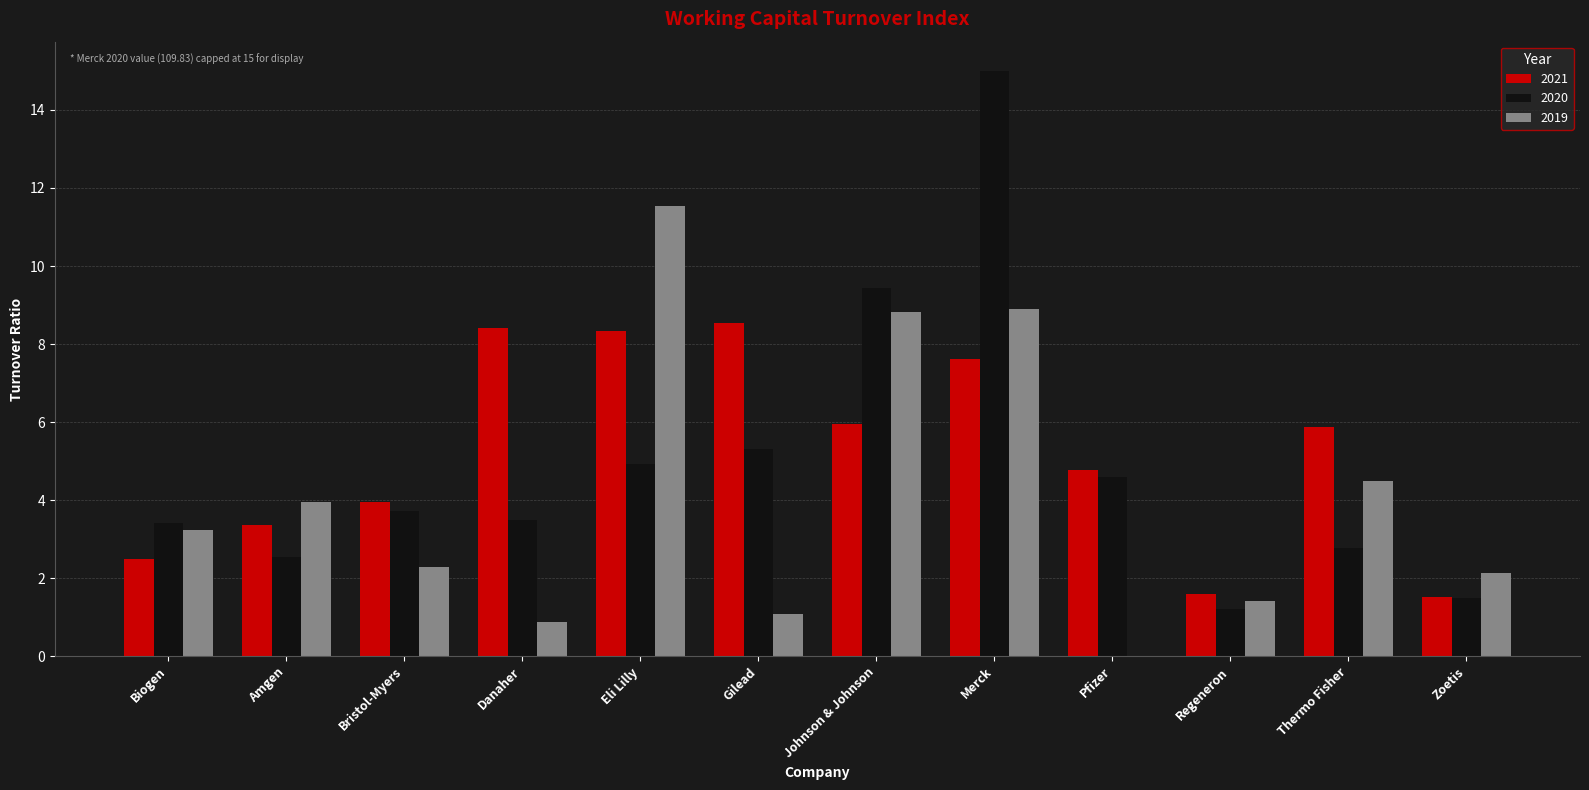

At which label does 2019 first exceed 3?

Biogen